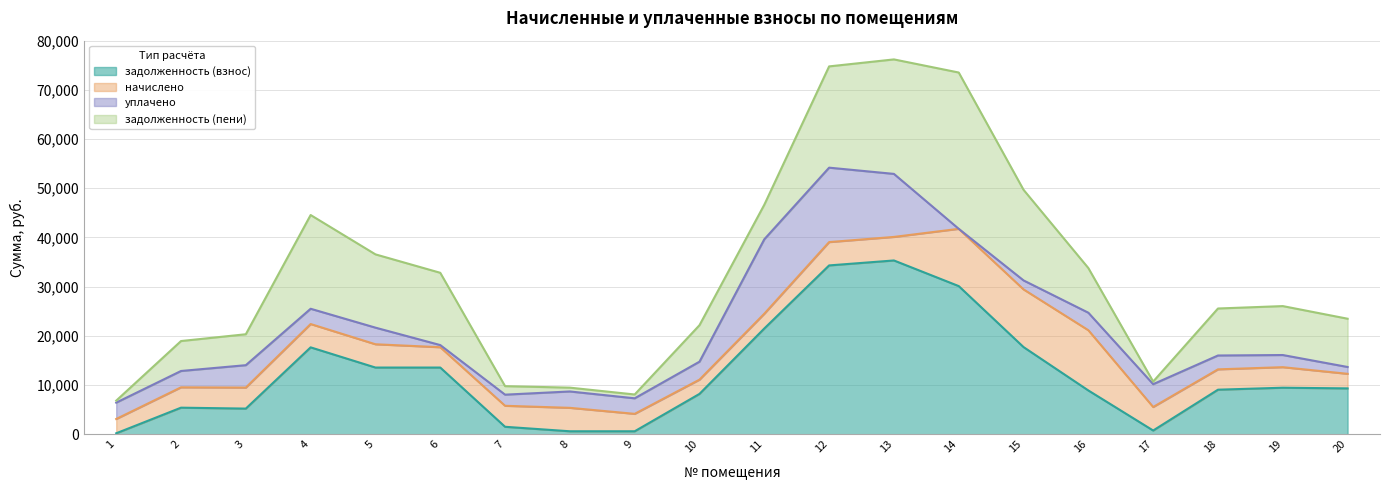

What is the maximum value for задолженность (взнос)?

35322.2